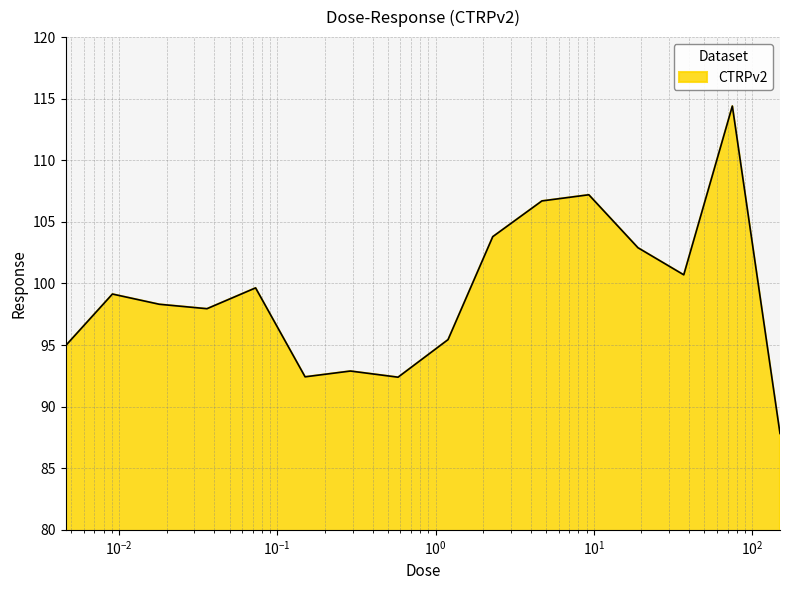

What is the minimum value shown in the chart?

87.8